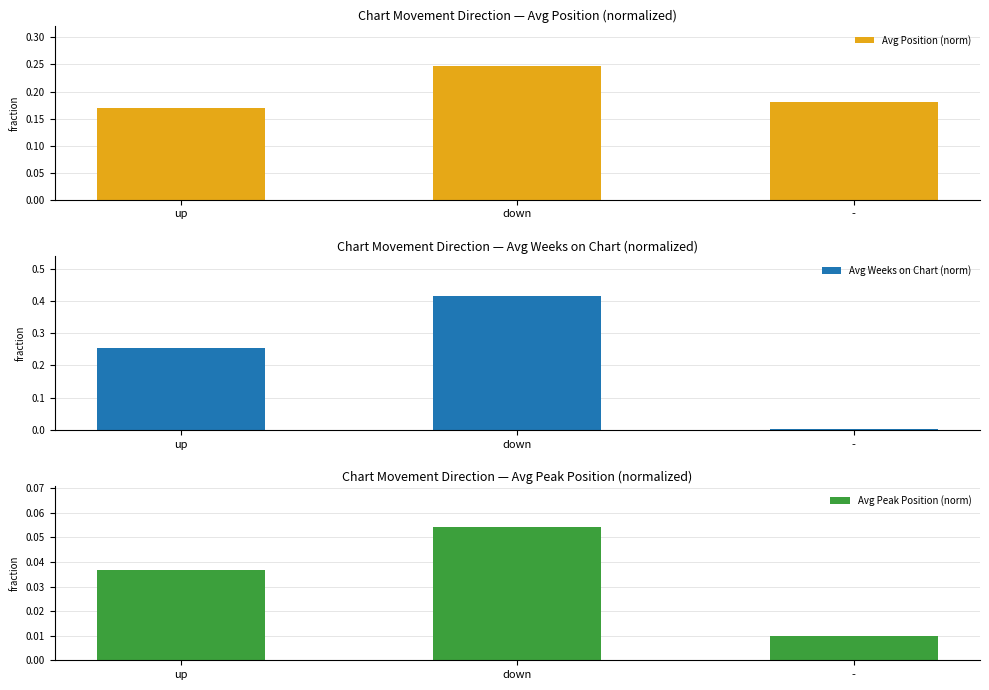

Reading left to right, list all the values displayed in this chart.

Avg Position (norm): 0.2	0.2	0.2
Avg Weeks on Chart (norm): 0.3	0.4	0.0
Avg Peak Position (norm): 0.0	0.1	0.0